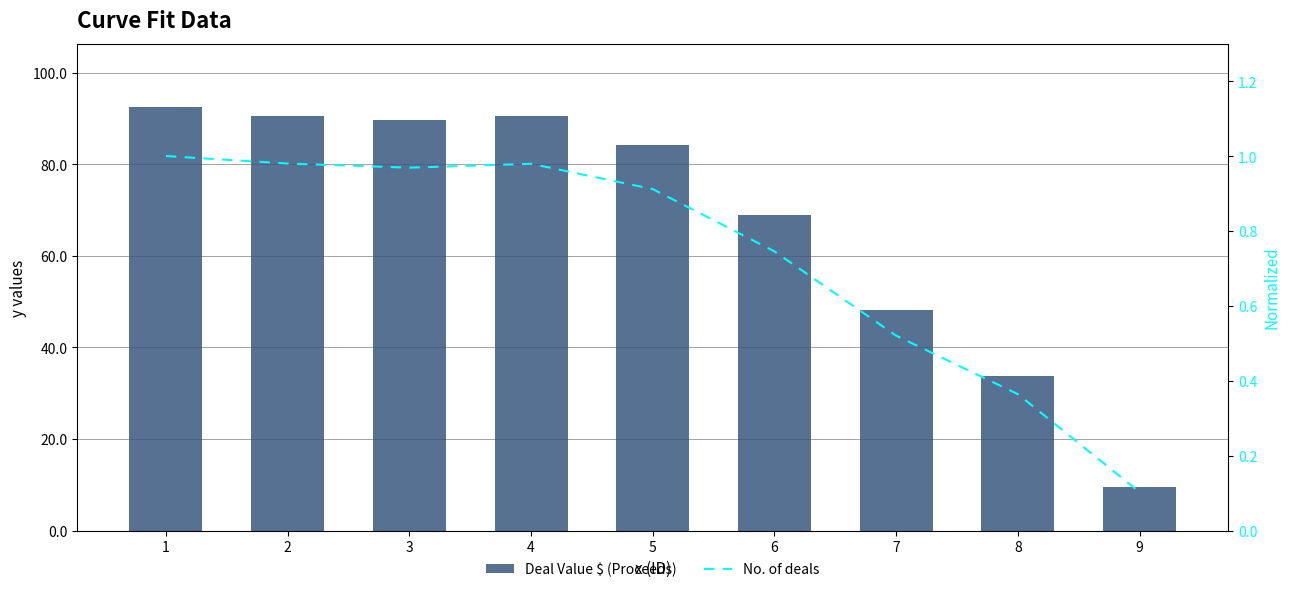

Read the No. of deals value at 5.

0.9